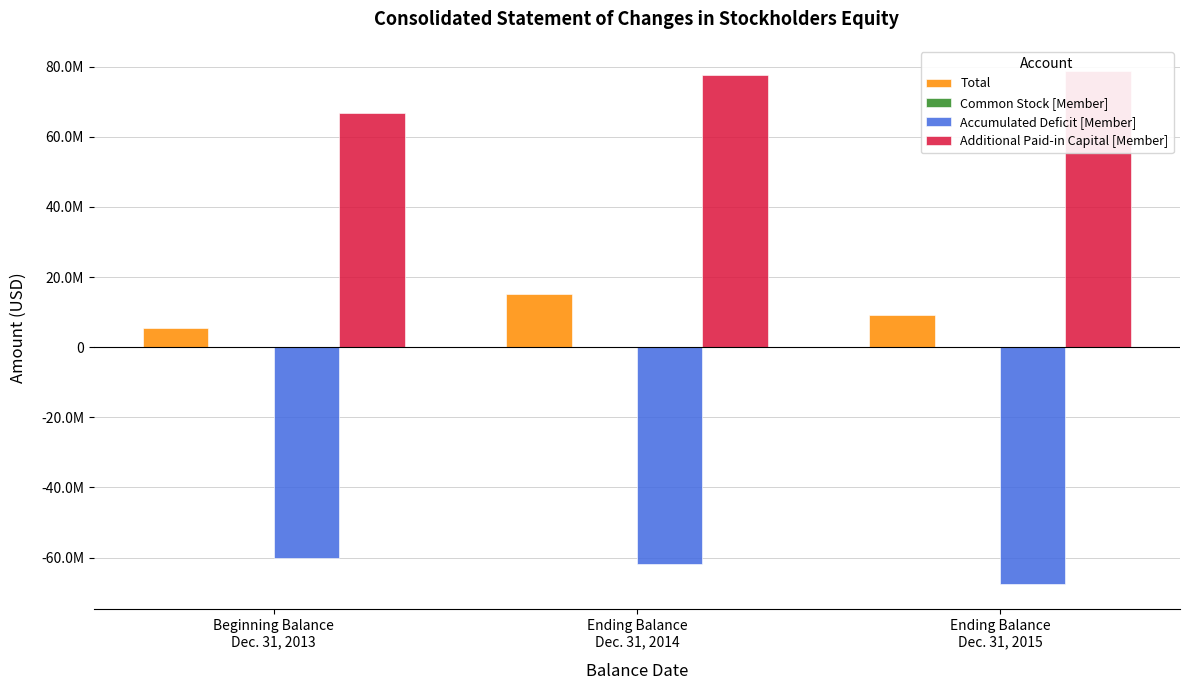

What is the difference between the maximum and minimum values in the Total series?

9522507